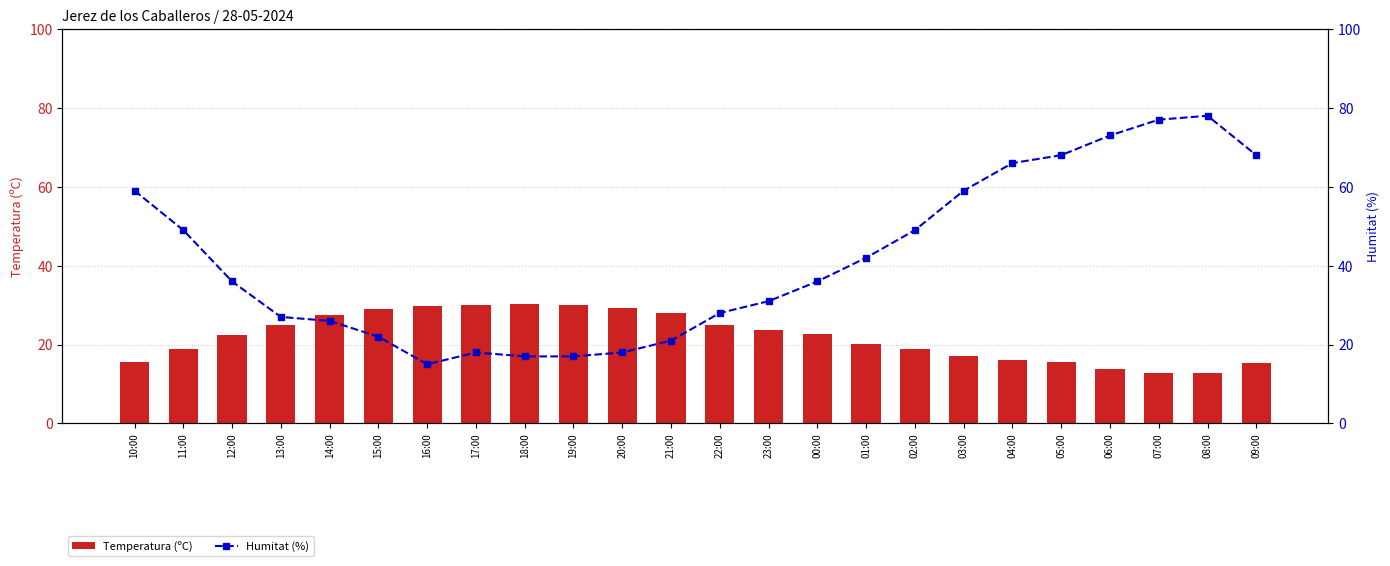

Which series has the largest total across all categories?

Humitat (%)